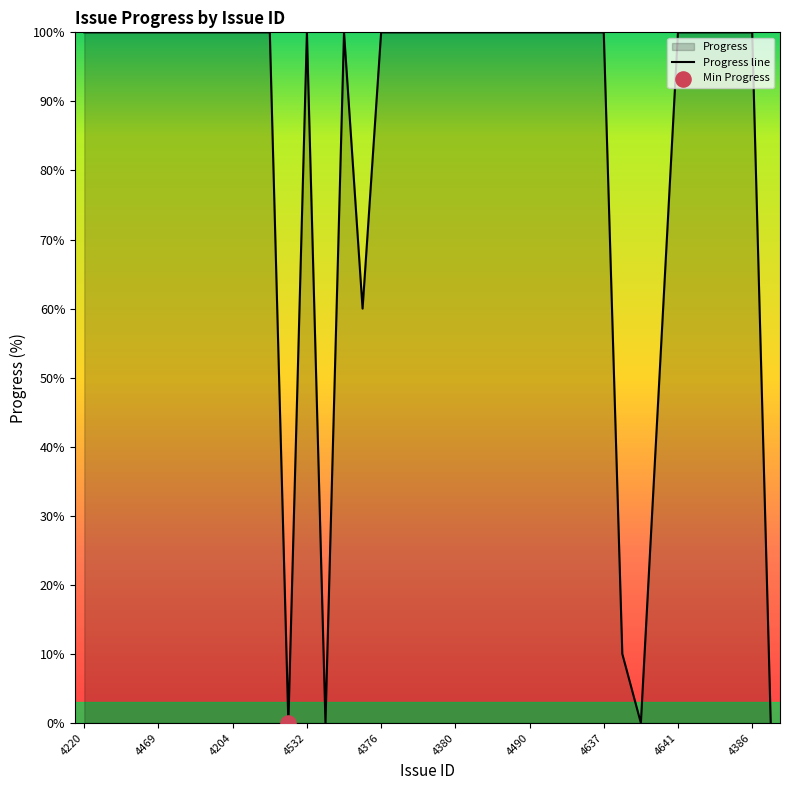

The value at 4380 is 168. True or false?

False